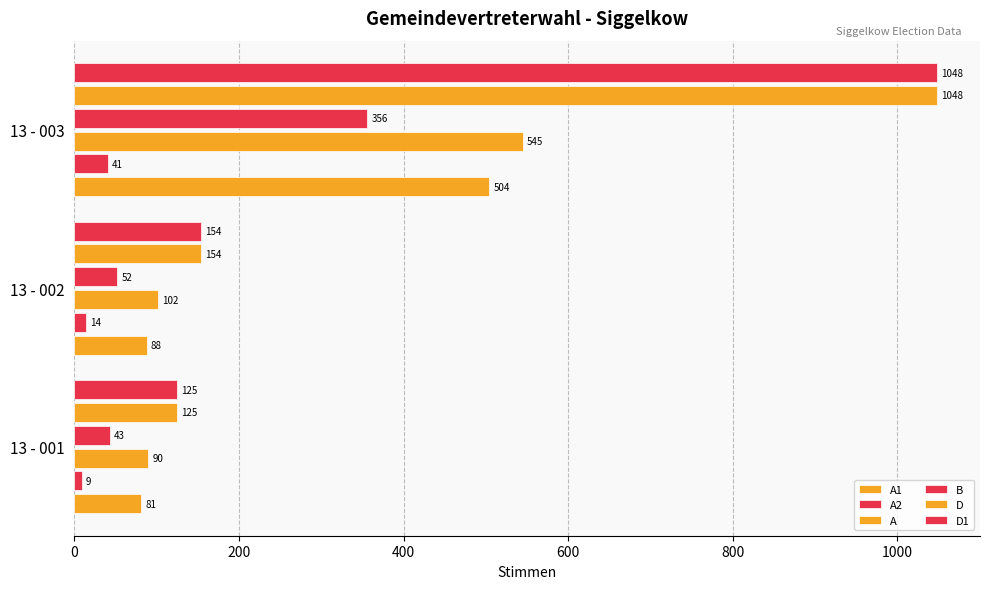

How many values in the D series are below 154?

1